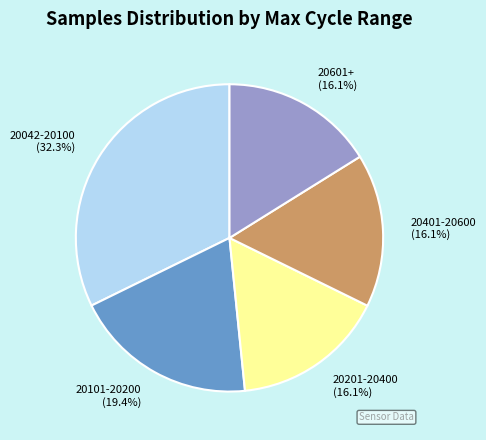

Does any single category account for the majority?

No